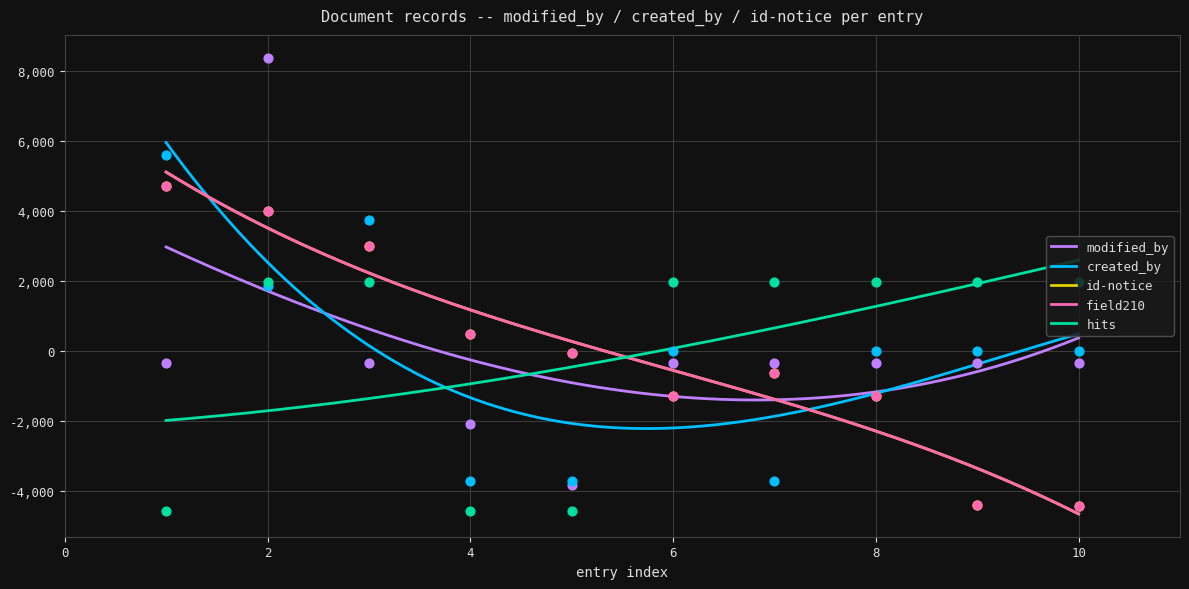

Which series reaches the minimum Y coordinate?

hits